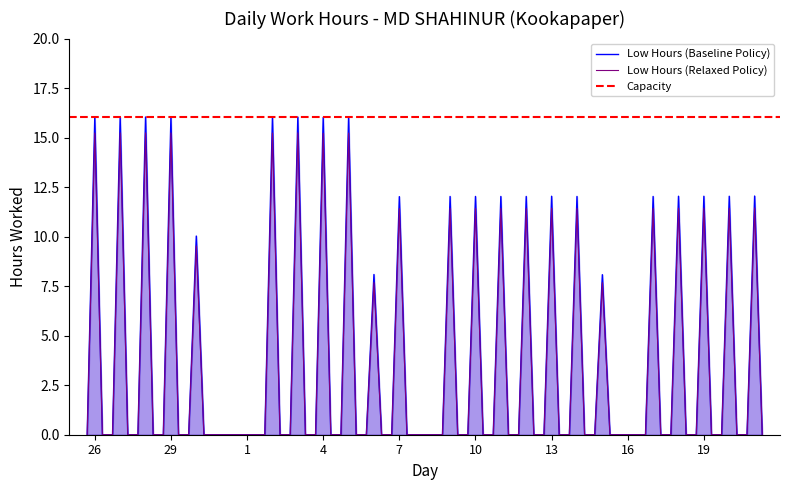

What is the total value across all series at 13?

24.1